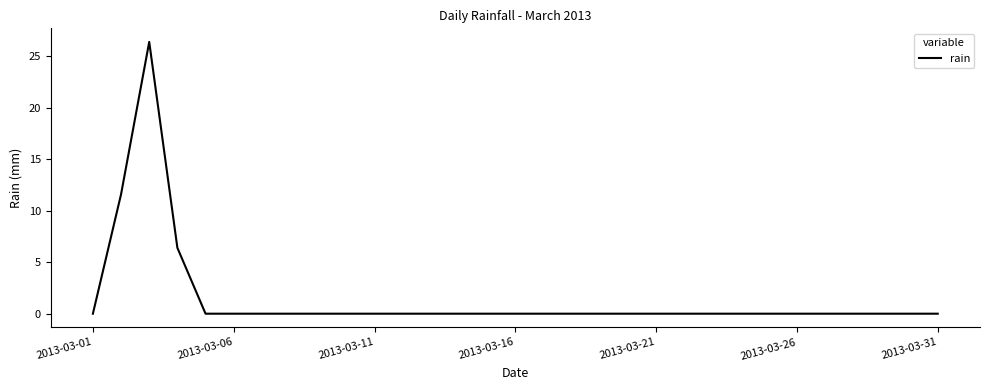

What is the maximum value shown in the chart?

26.4